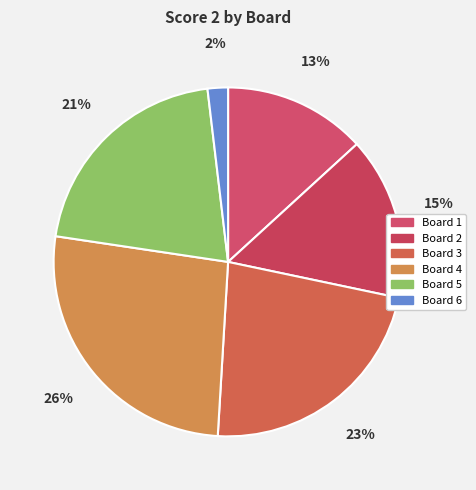

Count the number of slices in the pie.

6